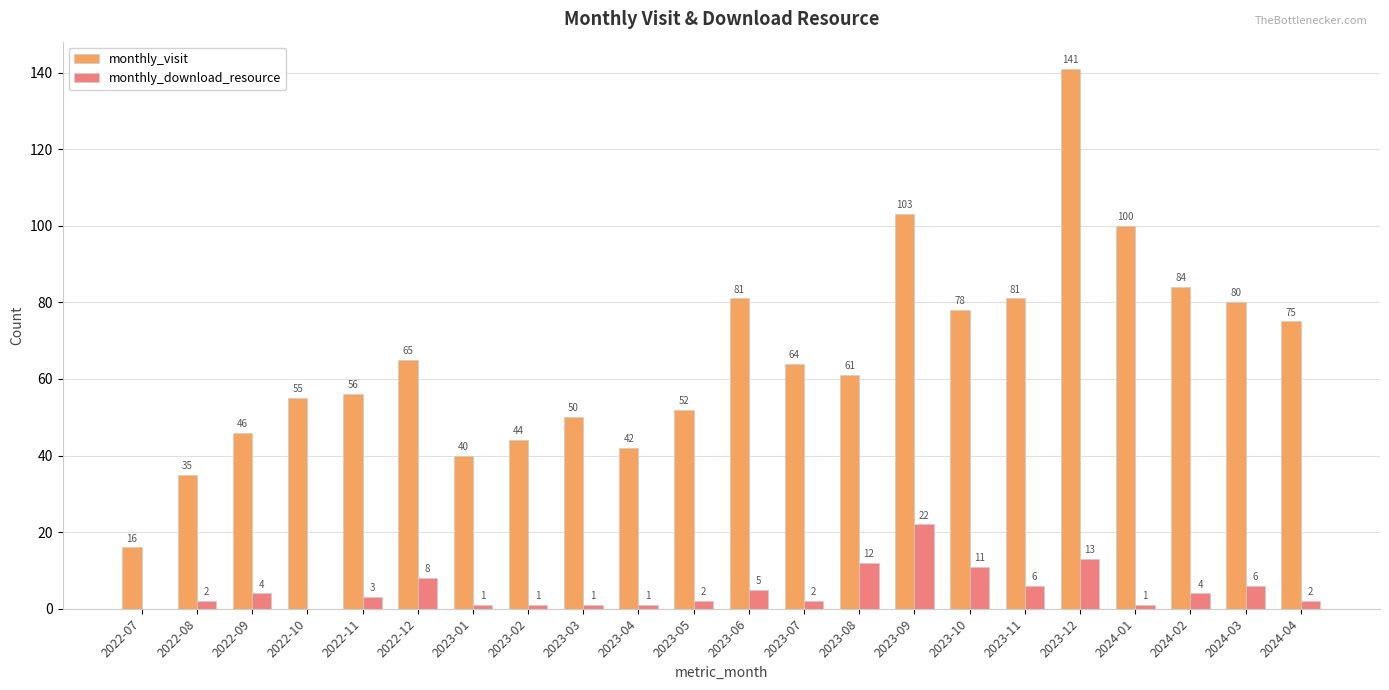

Where does the monthly_download_resource series first go above 3?

2022-09